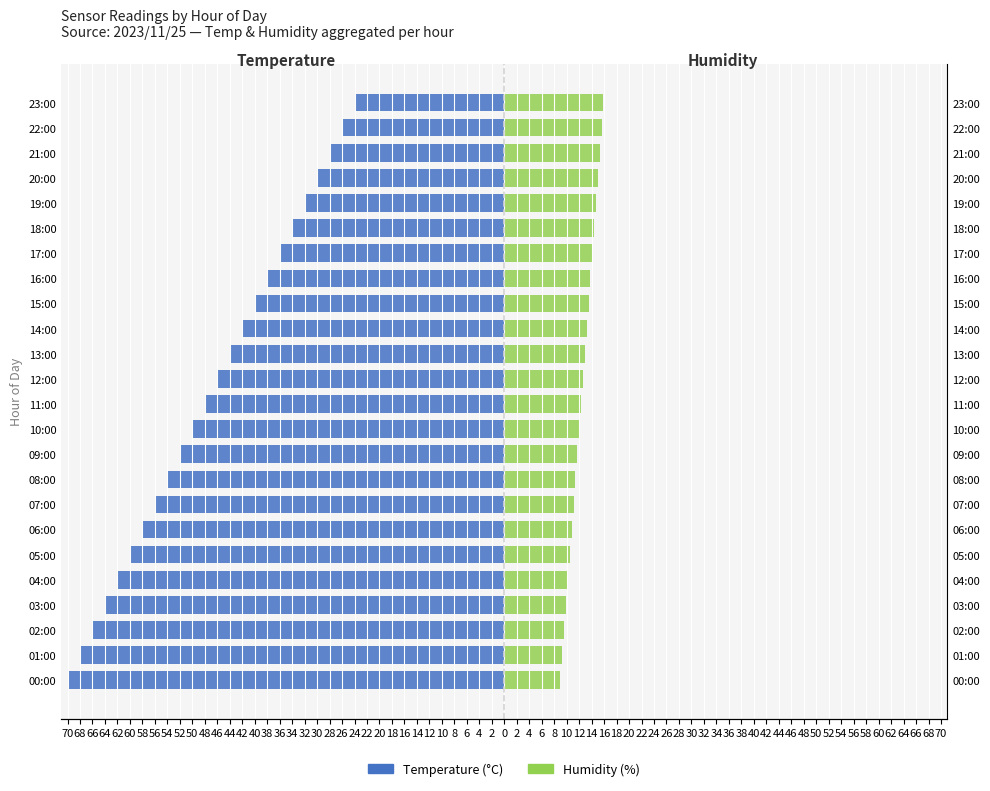

How many groups of bars are there?

24